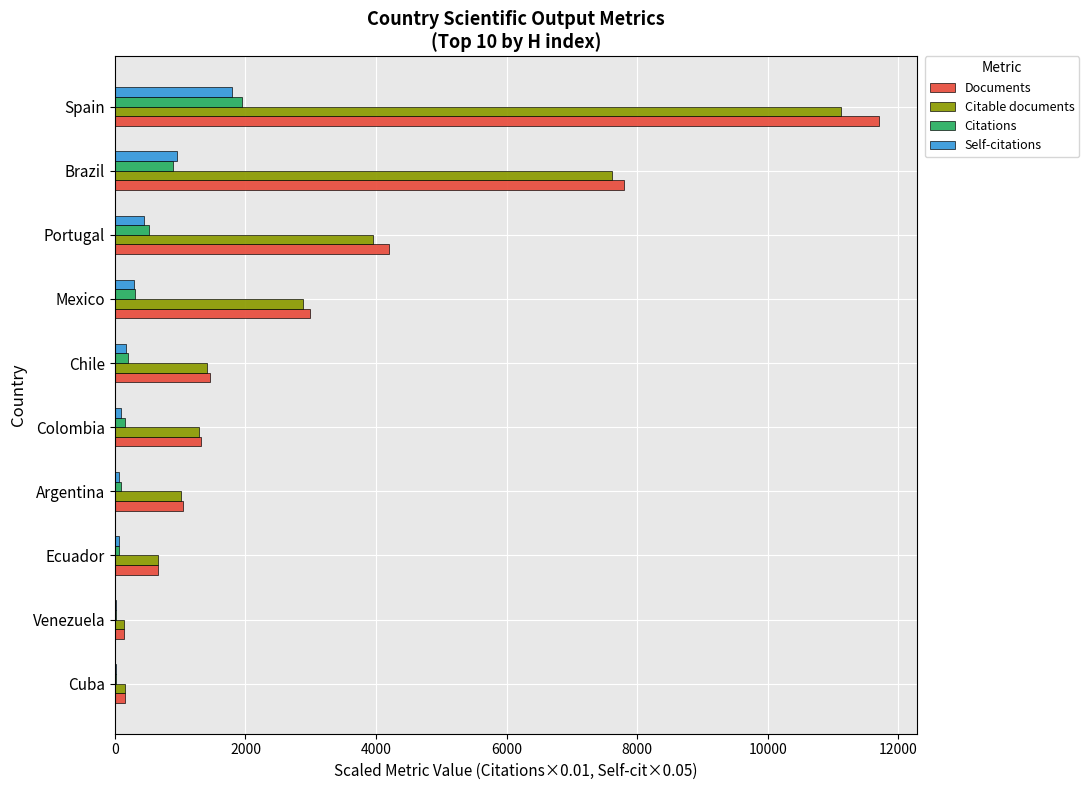

At which category is the sum across all series the highest?

Spain